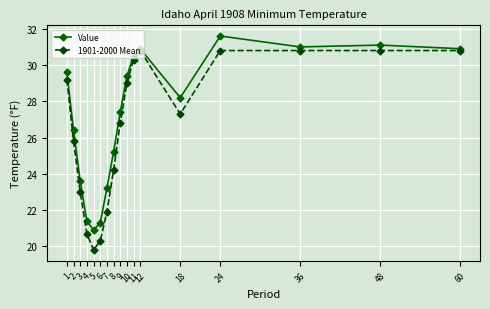

Which series has the largest total across all categories?

Value